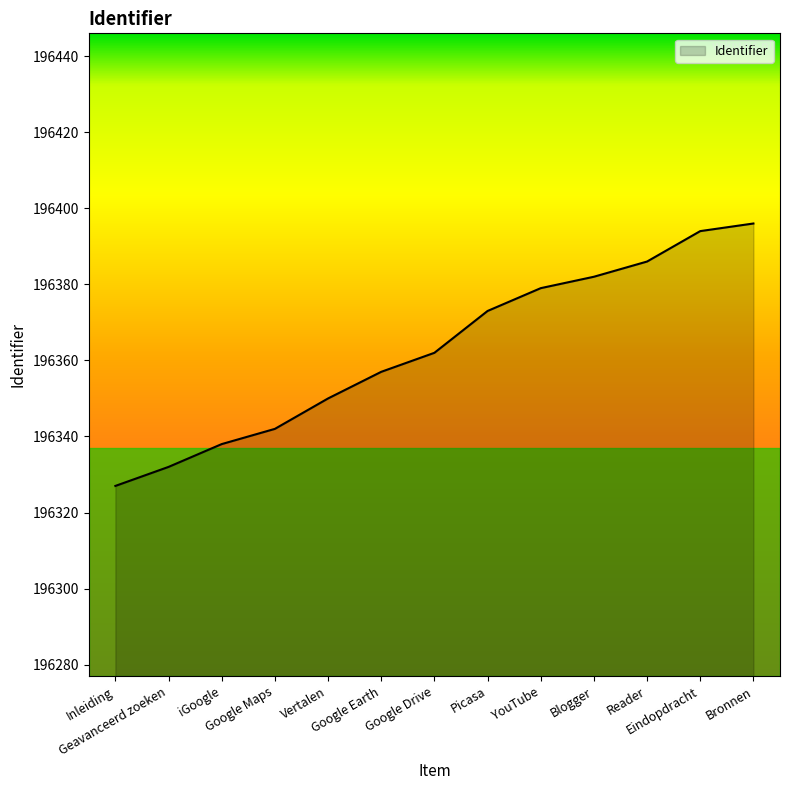

What is the difference between the maximum and minimum values?

69